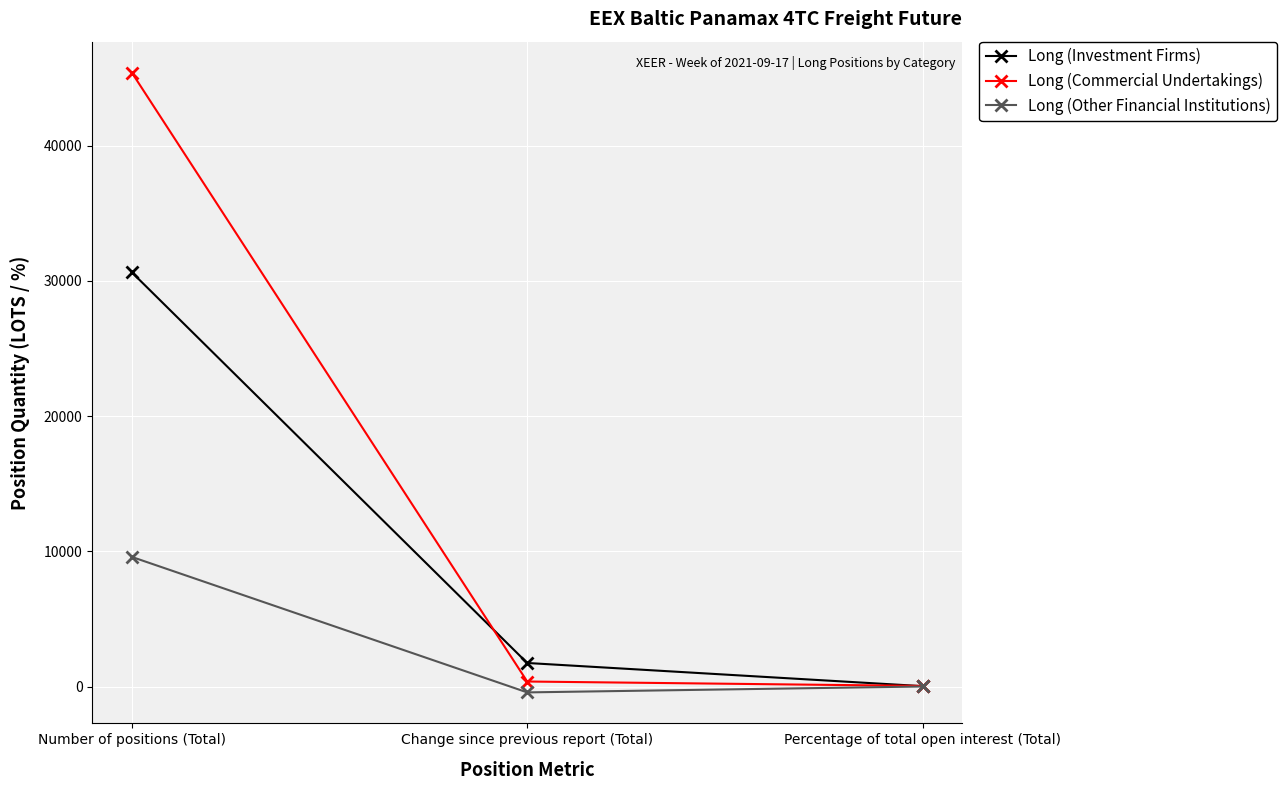

What is the label of the 1st point from the left?

Number of positions (Total)